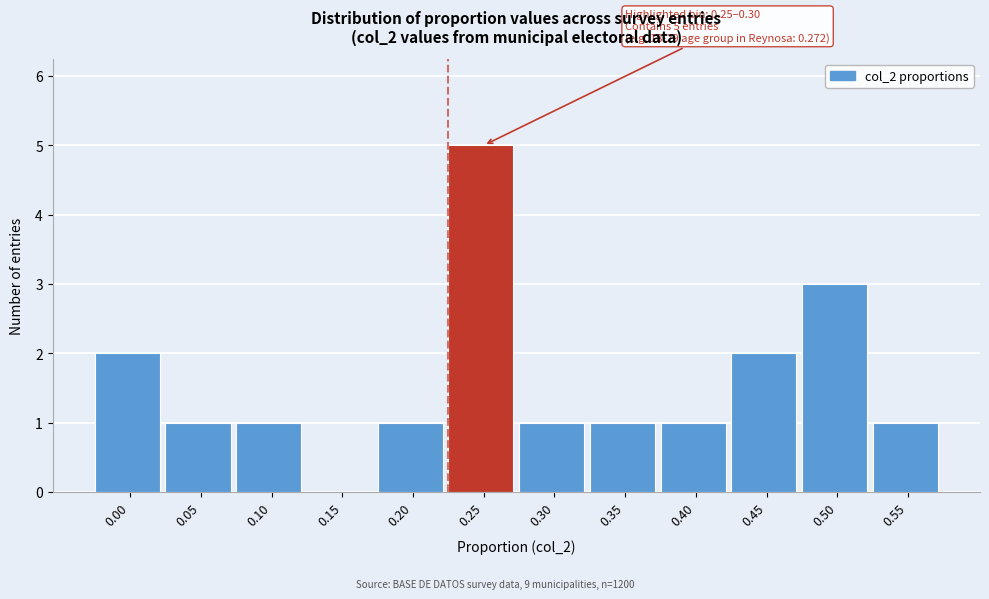

Reading right to left, extract all data points from this chart.

0.55=1	0.50=3	0.45=2	0.40=1	0.35=1	0.30=1	0.25=5	0.20=1	0.15=0	0.10=1	0.05=1	0.00=2